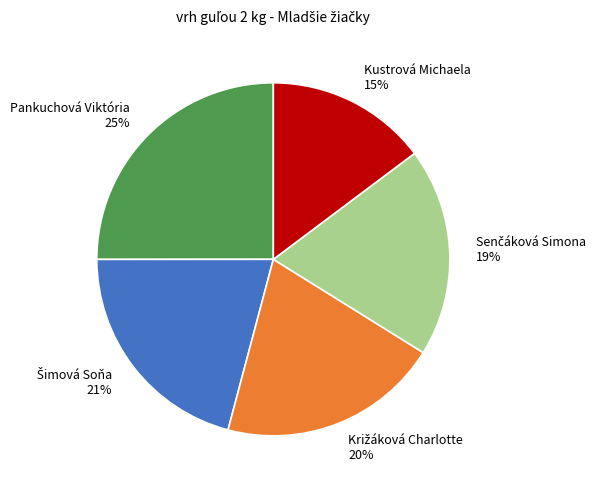

To the nearest percent, what is the difference between the largest and smallest slice percentages?

10%